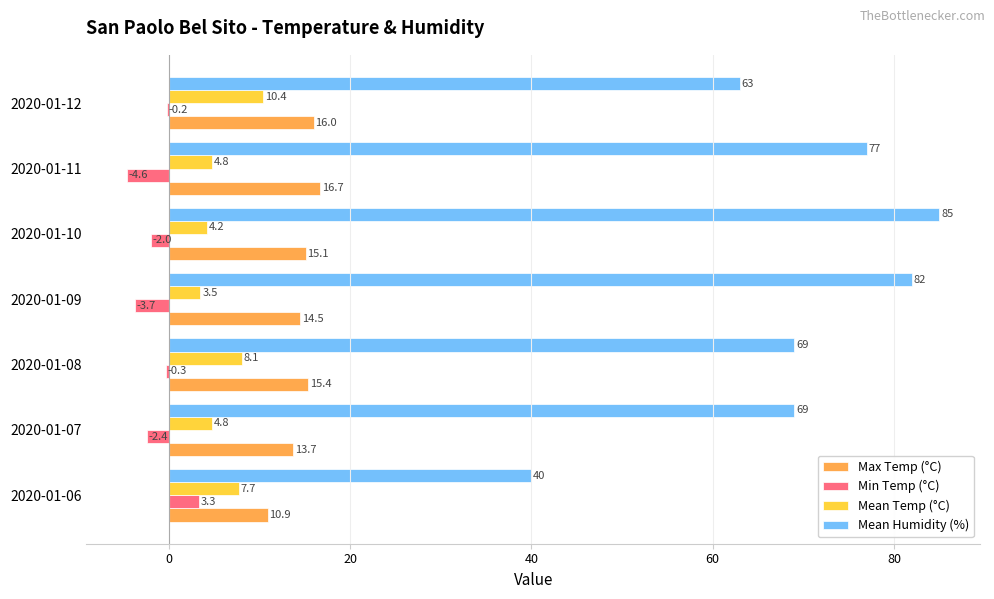

What is the maximum value shown in the chart?

85.0